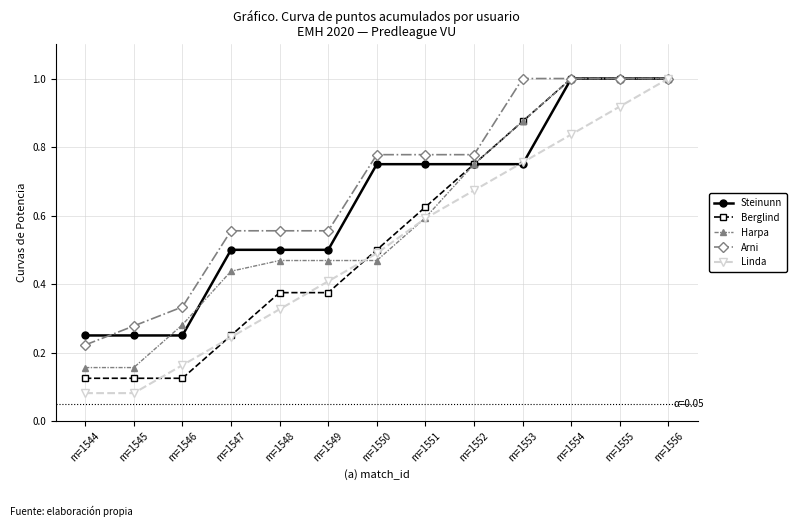

Count the Arni values in the range 0 to 1.

13